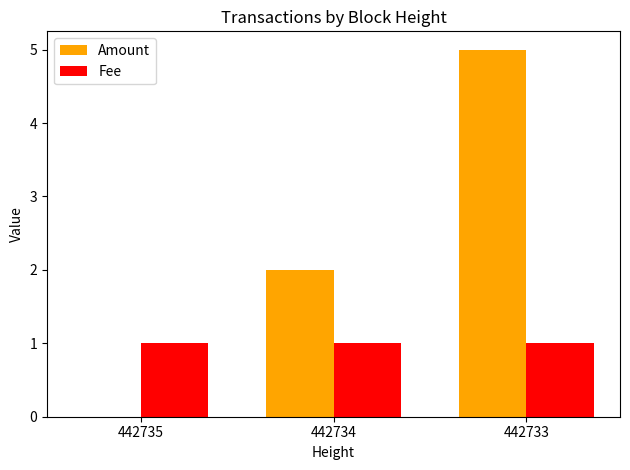

What is the maximum value shown in the chart?

5